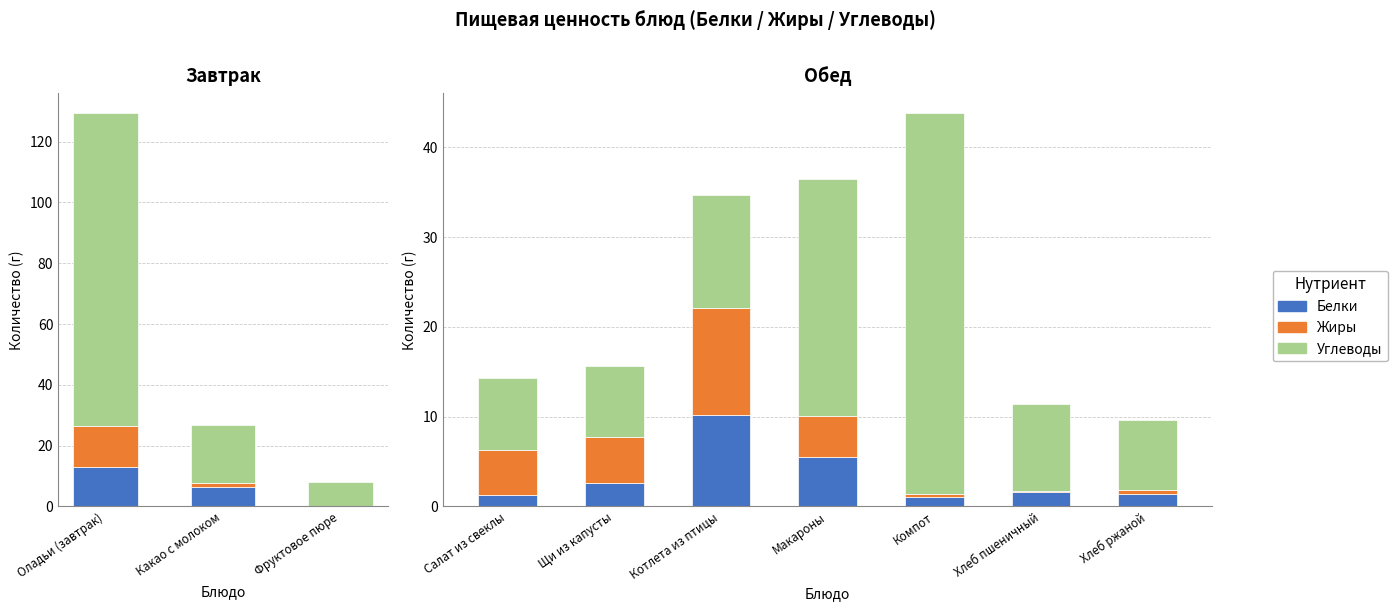

The value of Жиры at Макароны is 4.5. True or false?

True